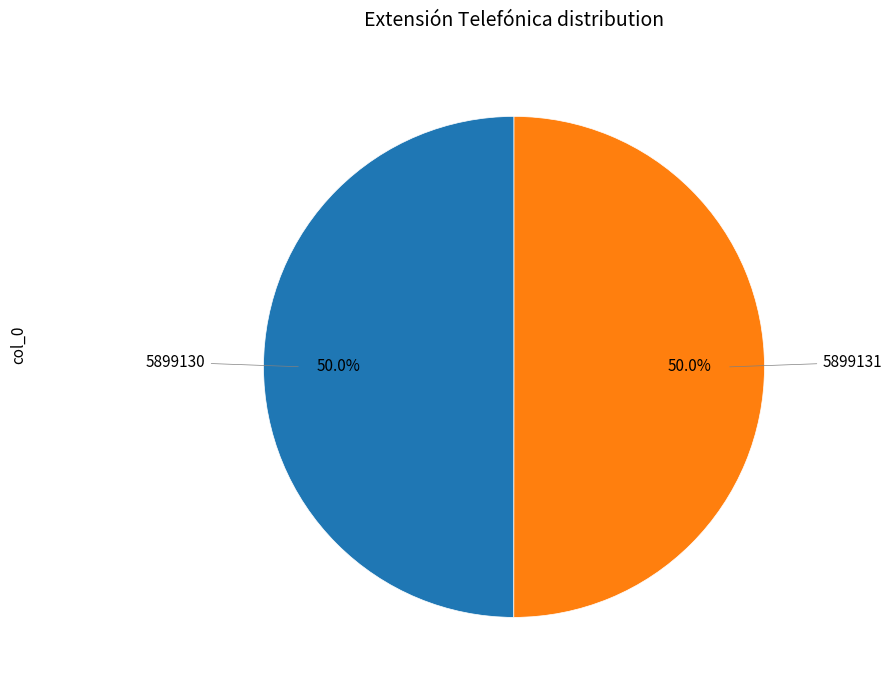

What is the ratio of the value at 5899130 to the value at 5899131?

1.0